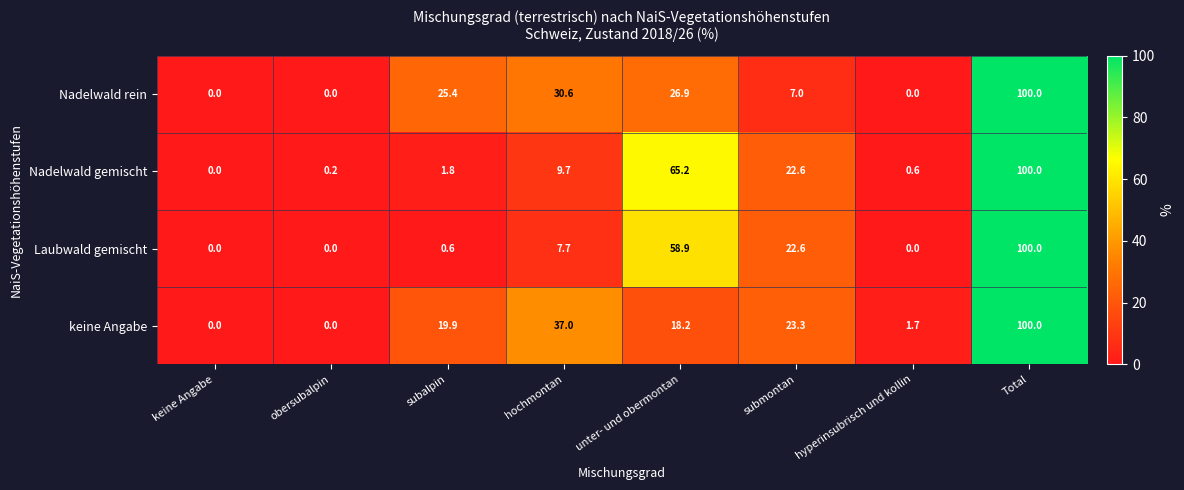

What is the difference between the maximum and minimum values in the Laubwald gemischt series?

100.0